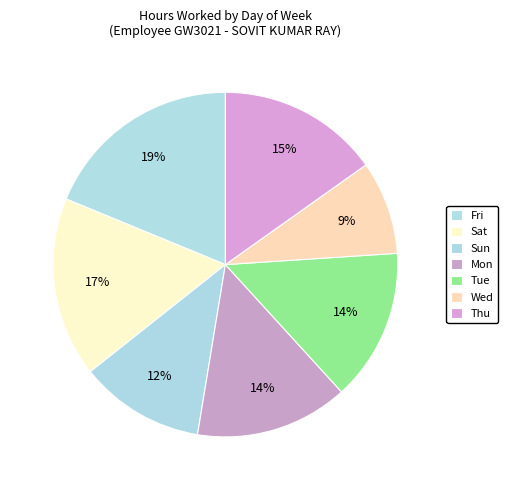

Which slice is the largest?

Fri